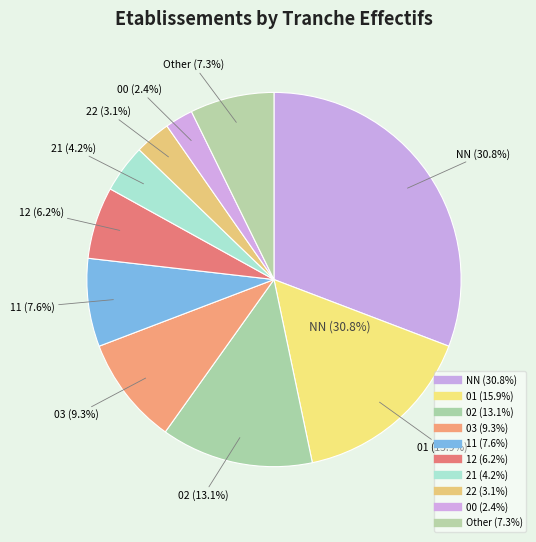

Which slice is the smallest?

00